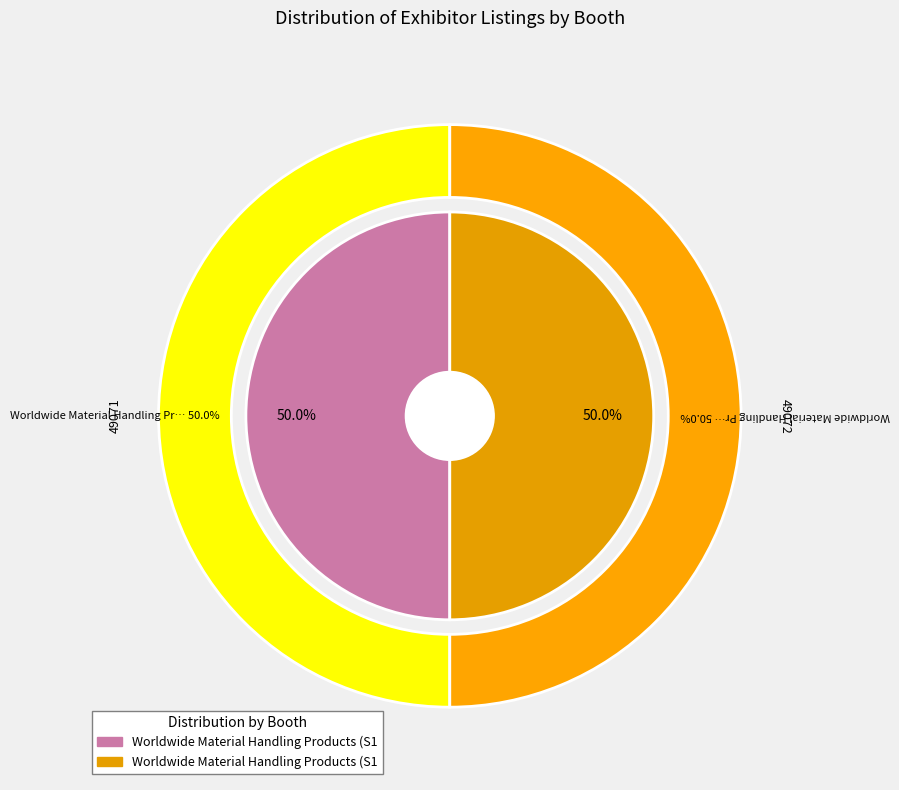

How much of the chart is everything except Worldwide Material Handling Products (S1780)?

50.0%